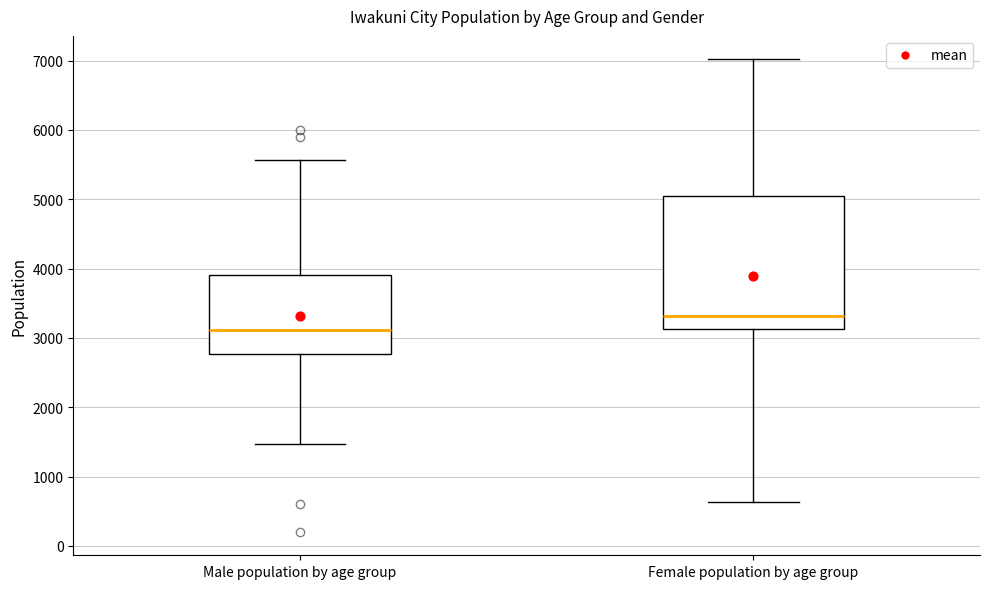

Where does the median line of the box for Female population by age group sit on the y-axis? The values are not printed on the chart, so give them approximately, as read against the axis.

3300